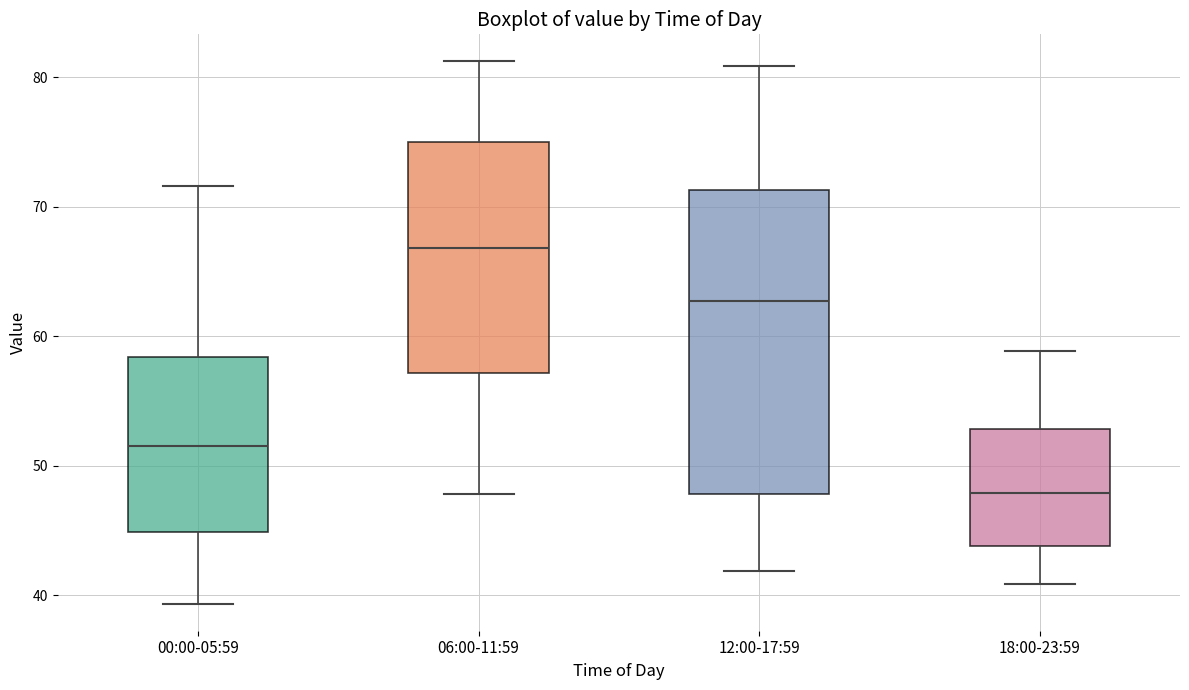

Reading left to right, read every box against the y-axis: the position of its median line, the range the box covers, and the ends of its whiskers. The values are not printed on the chart, so give them approximately, as read against the axis.

00:00-05:59: median 52, box 45 to 58, whiskers 39 to 72
06:00-11:59: median 67, box 57 to 75, whiskers 48 to 81
12:00-17:59: median 63, box 48 to 71, whiskers 42 to 81
18:00-23:59: median 48, box 44 to 53, whiskers 41 to 59